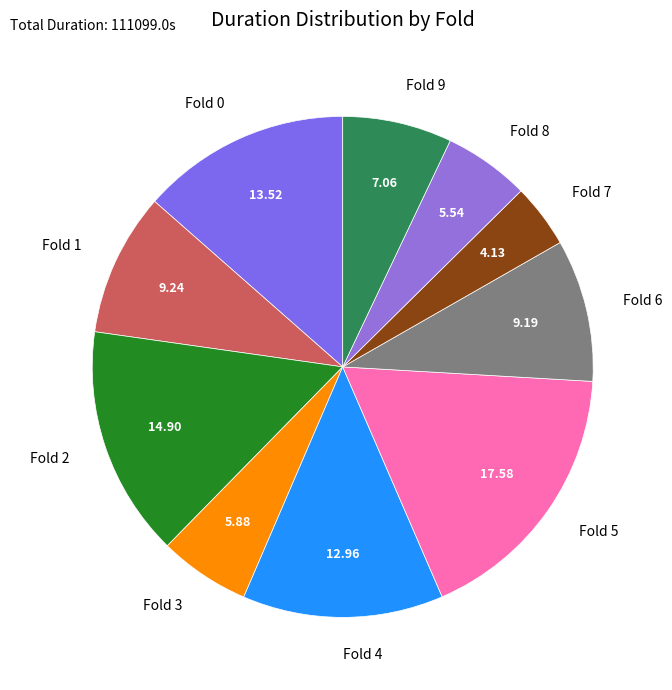

Is the sum of Fold 9 and Fold 2 greater than half?

No